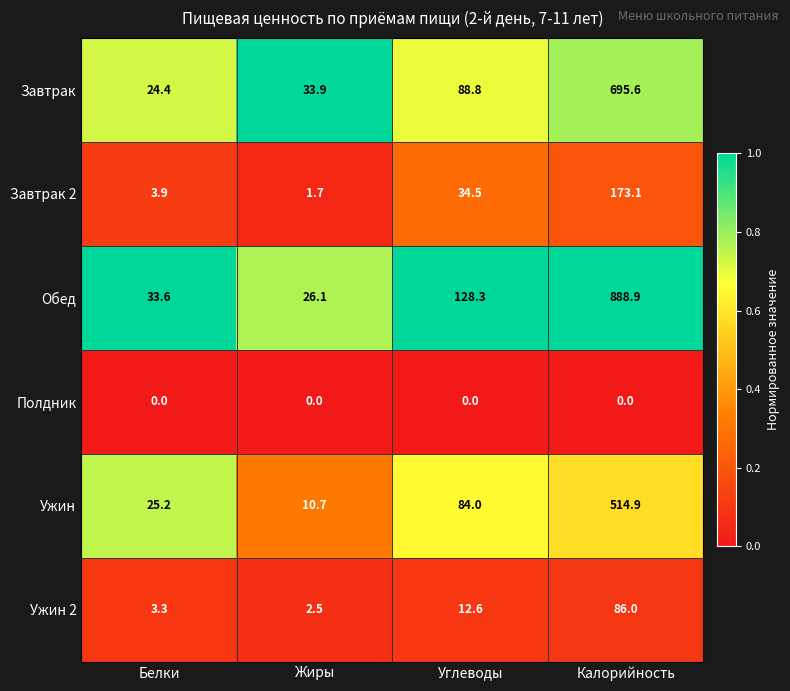

What is the maximum value shown in the chart?

888.9